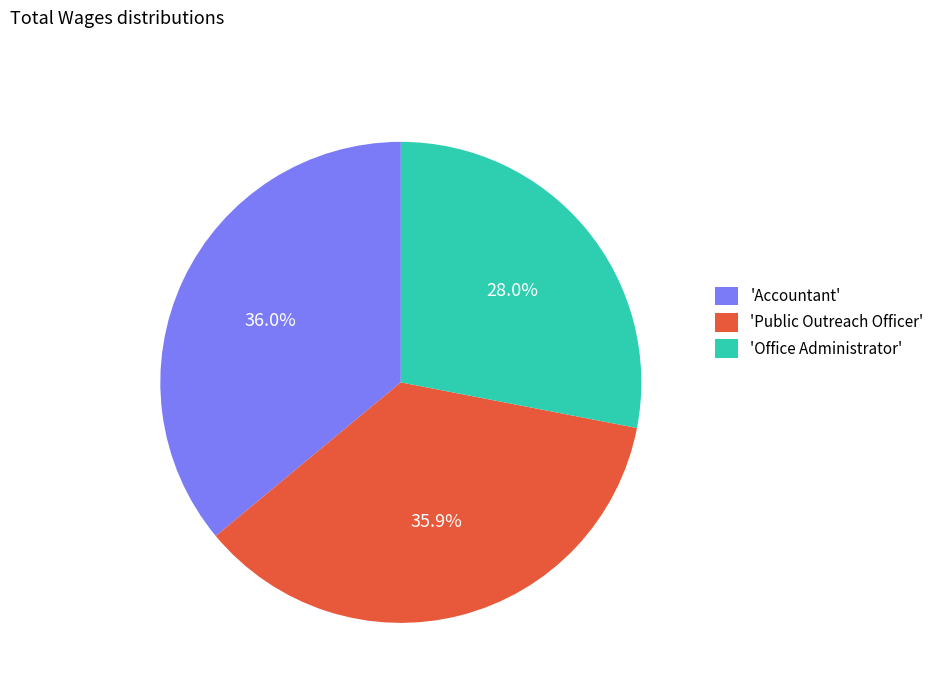

Between 'Public Outreach Officer' and 'Office Administrator', which is larger?

'Public Outreach Officer'